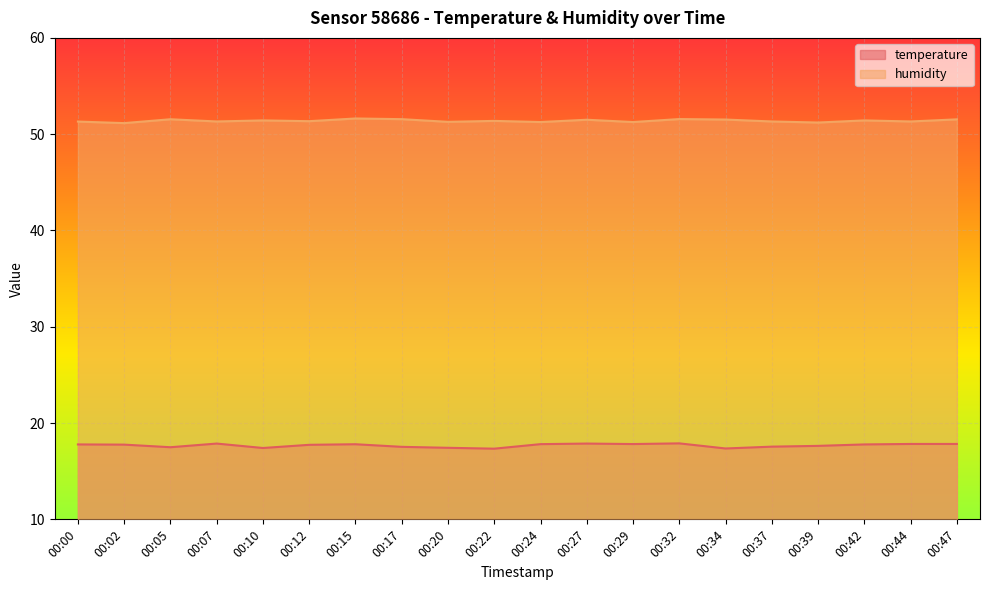

What is the value of the humidity point at the 1st from the left?

51.3